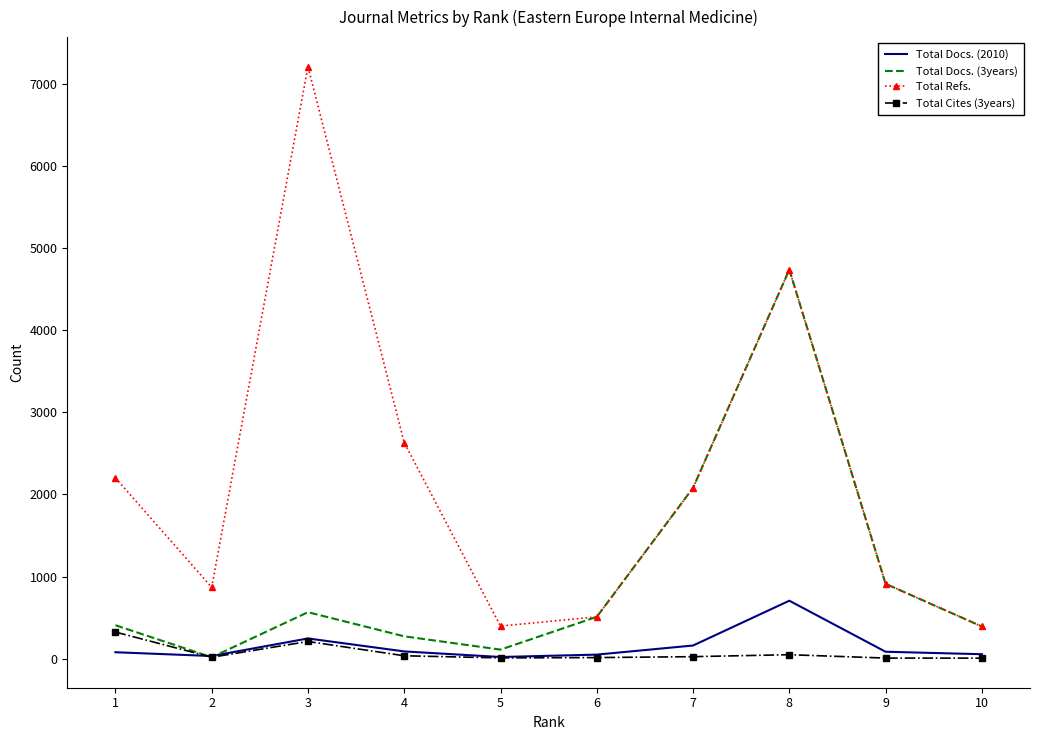

What is the spread (max minus min) of values at 1?

2125